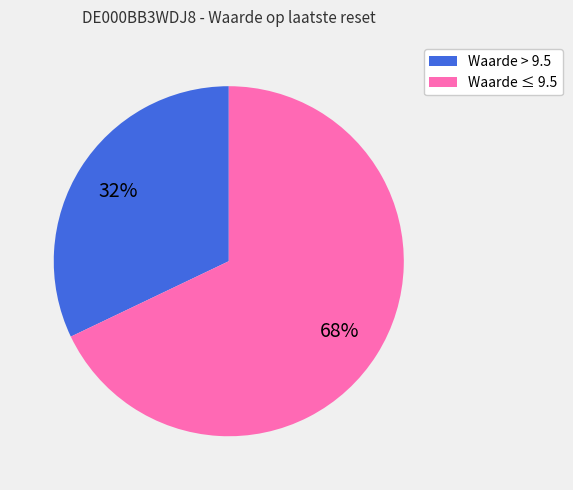

Is there any slice that represents more than half of the pie?

Yes